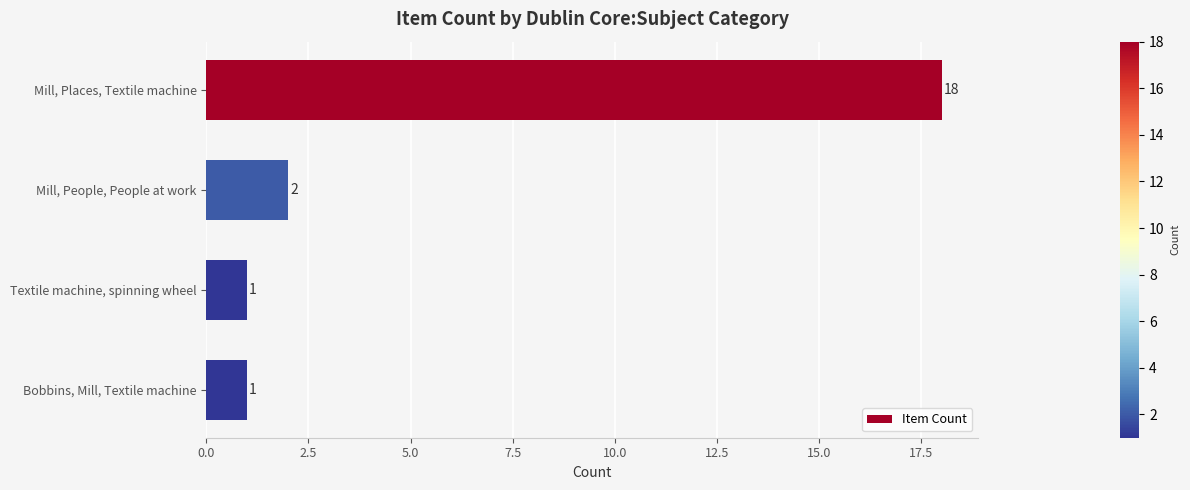

What is the label of the 3rd bar from the bottom?

Mill, People, People at work